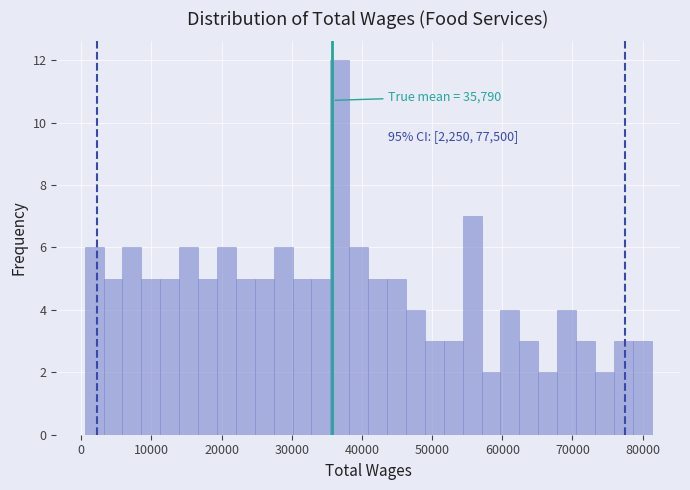

Around what value on the x-axis is the tallest bar? Give the approximate position of its centre, as read against the axis.

37000